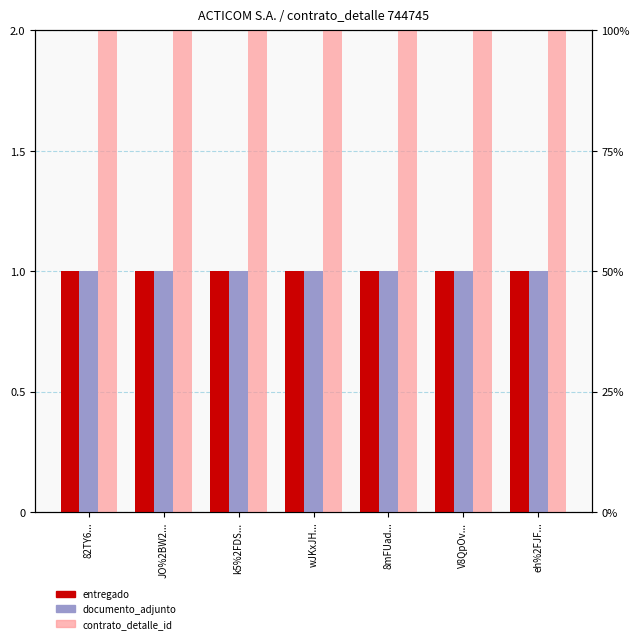

Reading left to right, transcribe all the data shown in this chart.

entregado: 82TY6...=1	JO%2BW2...=1	k5%2FDS...=1	wJKxJH...=1	8mFUad...=1	V8QpOv...=1	eh%2FJF...=1
documento_adjunto: 82TY6...=1	JO%2BW2...=1	k5%2FDS...=1	wJKxJH...=1	8mFUad...=1	V8QpOv...=1	eh%2FJF...=1
contrato_detalle_id: 82TY6...=100	JO%2BW2...=100	k5%2FDS...=100	wJKxJH...=100	8mFUad...=100	V8QpOv...=100	eh%2FJF...=100